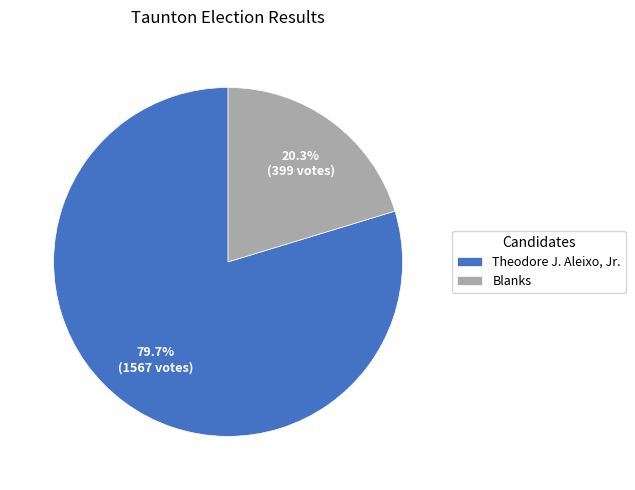

To the nearest percent, what is the difference between the Blanks and Theodore J. Aleixo, Jr. slice percentages?

59%